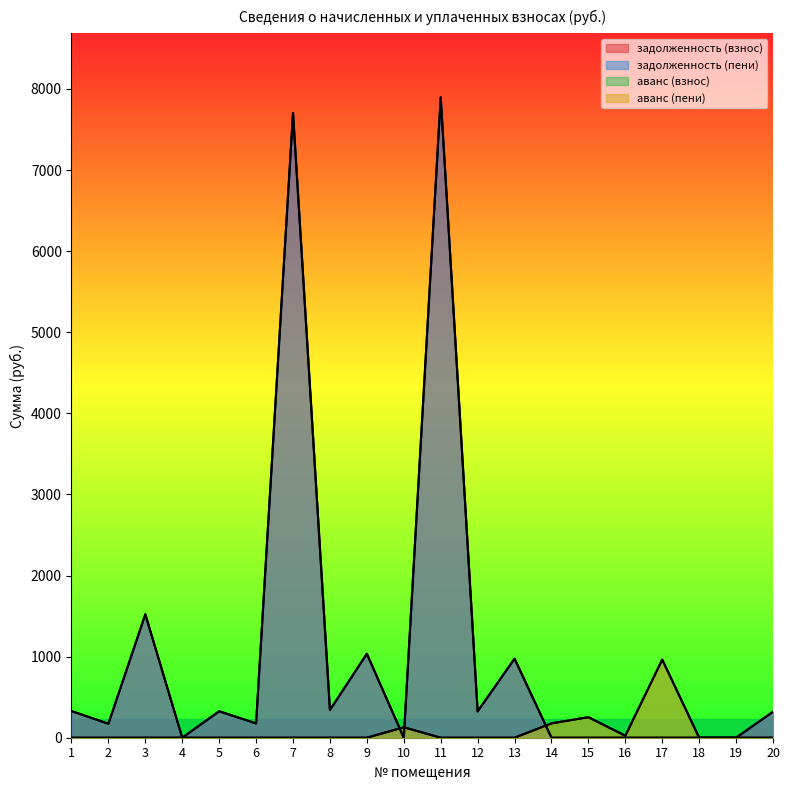

What are all the series names shown in the legend?

задолженность (взнос), задолженность (пени), аванс (взнос), аванс (пени)